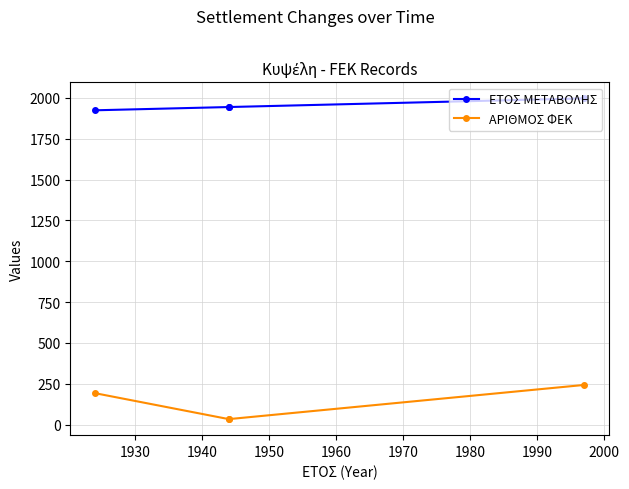

Is it true that ΕΤΟΣ ΜΕΤΑΒΟΛΗΣ equals 425 at 1940?

False